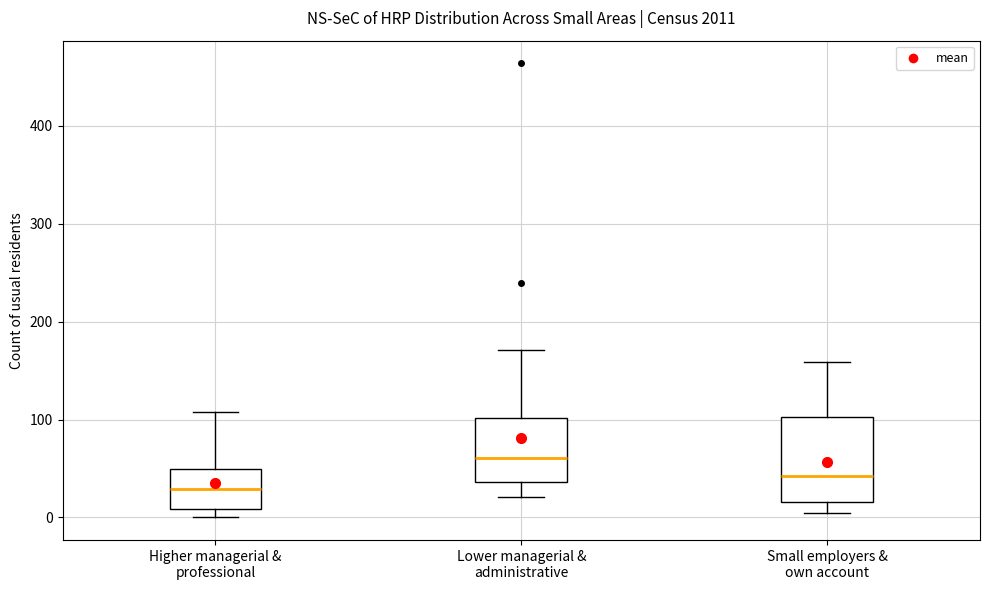

Reading left to right, read every box against the y-axis: the position of its median line, the range the box covers, and the ends of its whiskers. The values are not printed on the chart, so give them approximately, as read against the axis.

Higher managerial & professional: median 30, box 10 to 50, whiskers 0 to 110
Lower managerial & administrative: median 60, box 40 to 100, whiskers 20 to 170
Small employers & own account: median 40, box 20 to 100, whiskers 0 to 160